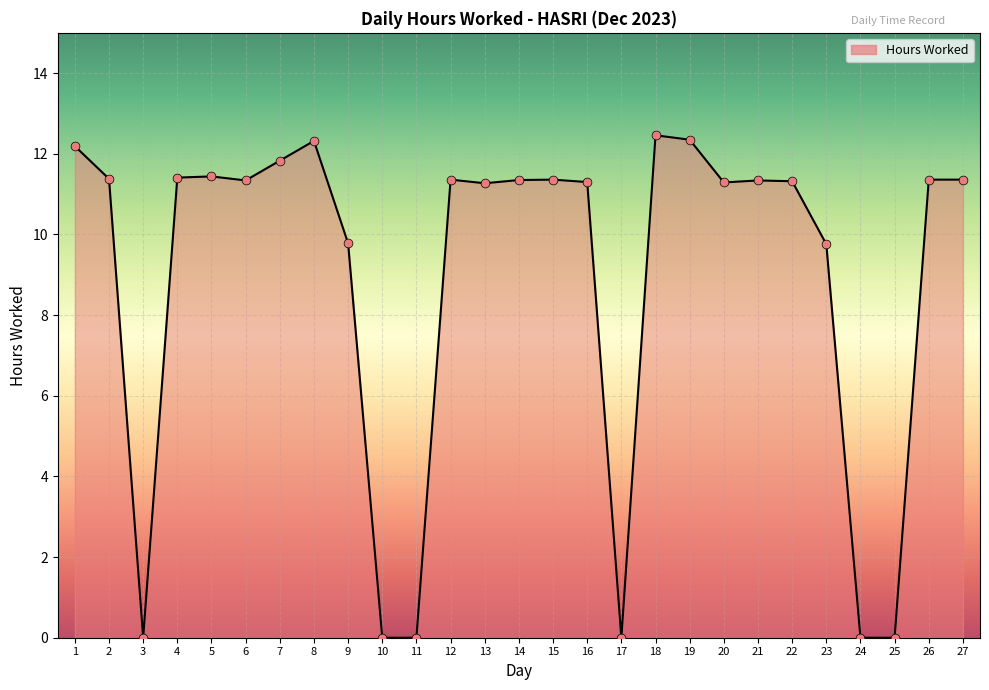

What is the change in value from 12 to 17?

-11.4